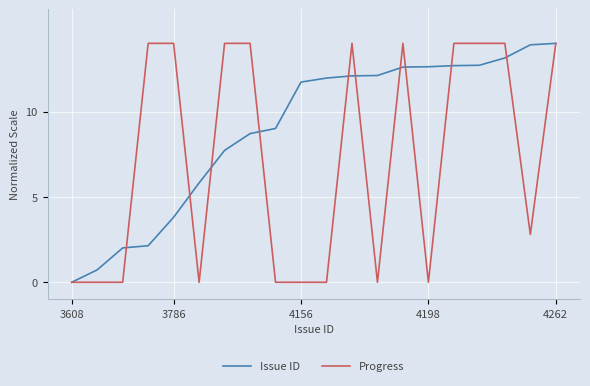

Which series has the largest total across all categories?

Issue ID